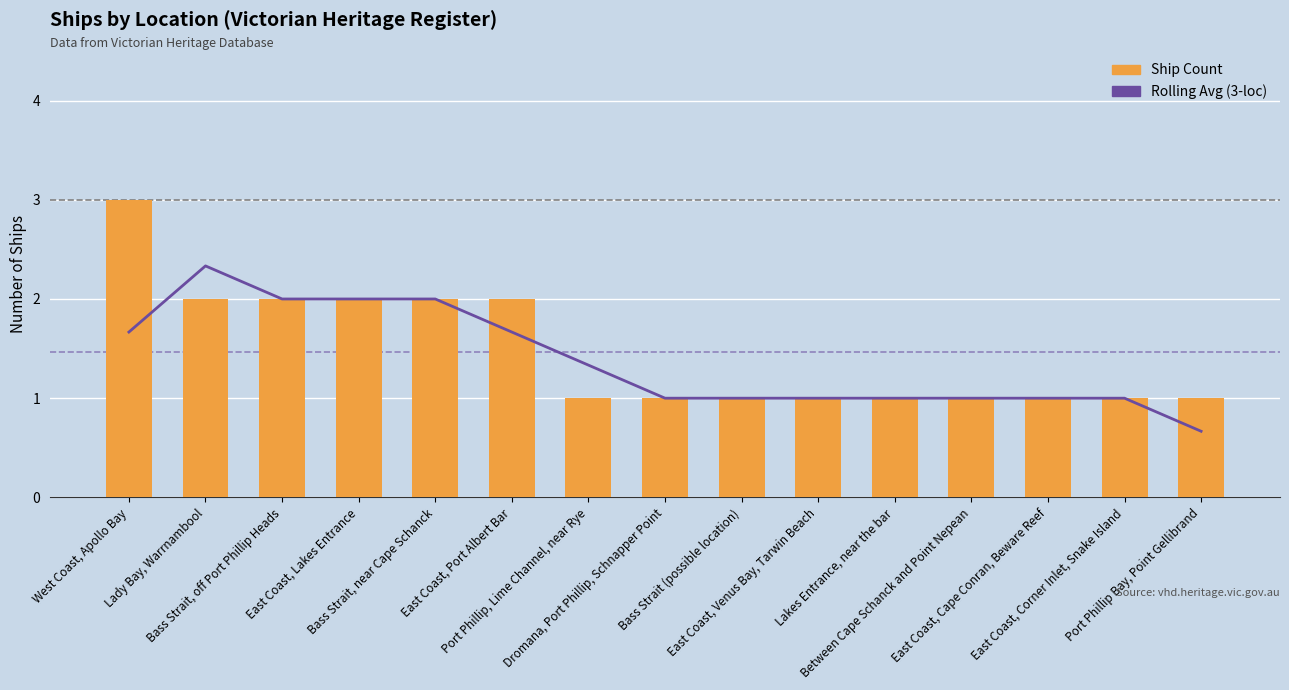

Which series has the largest total across all categories?

Ship Count